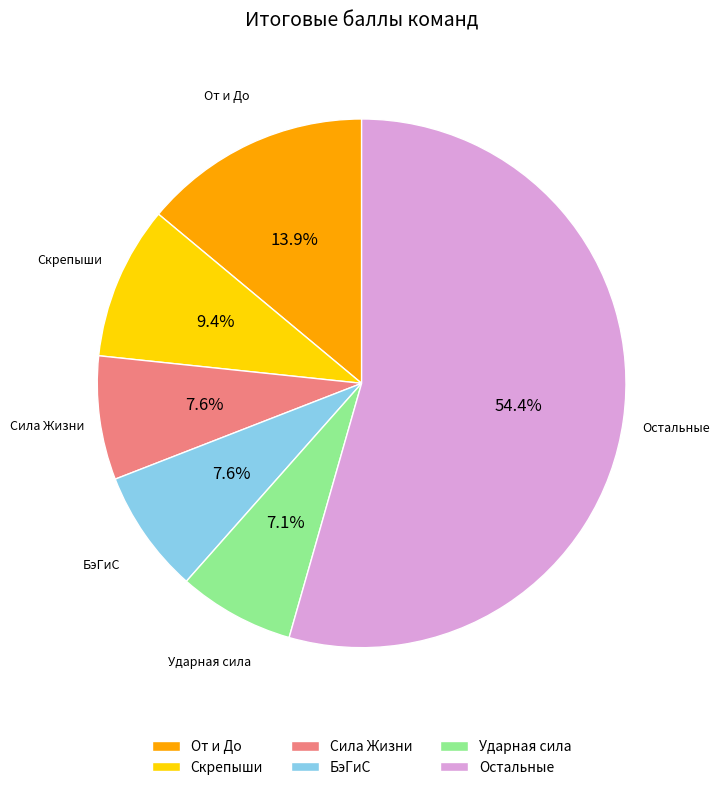

What is the ratio of the value at От и До to the value at БэГиС?

1.8